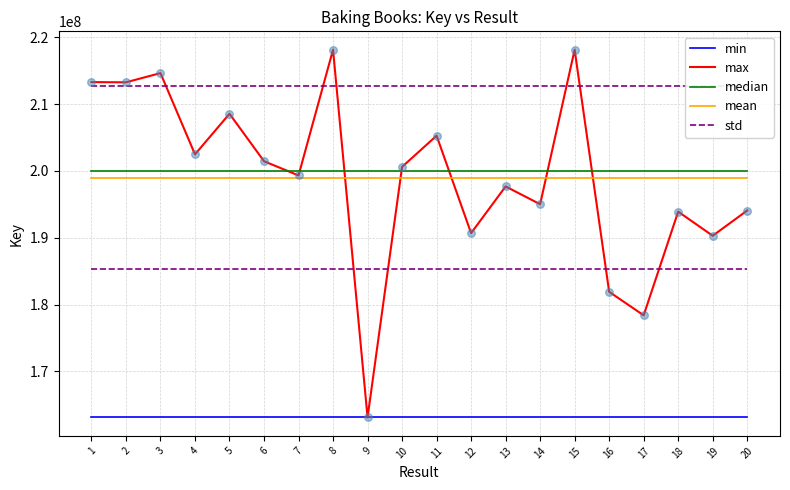

Which series has the largest total across all categories?

std